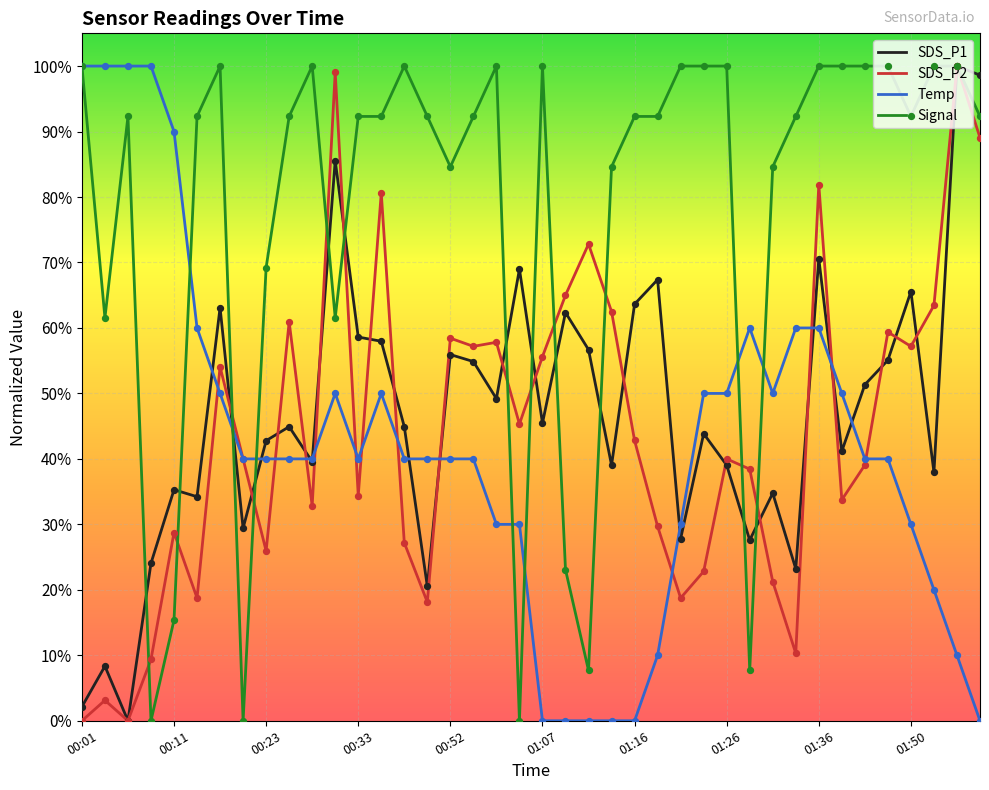

Which series has the largest total across all categories?

Signal